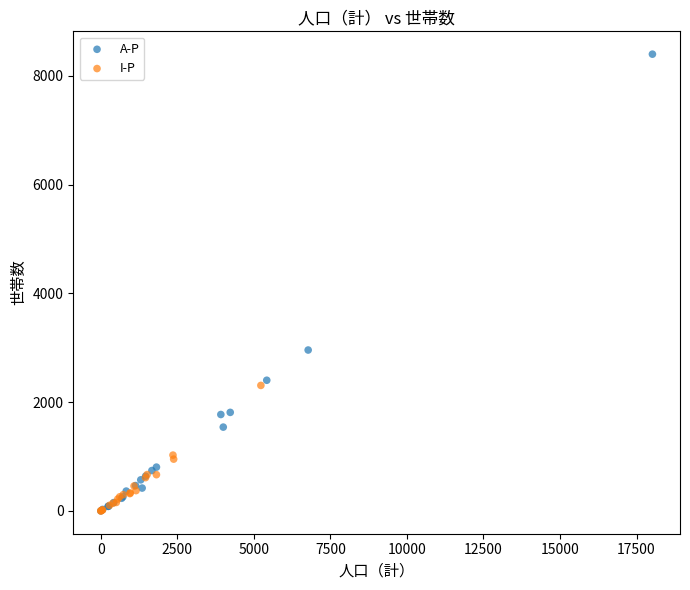

Which series has the largest Y range (max minus min)?

A-P